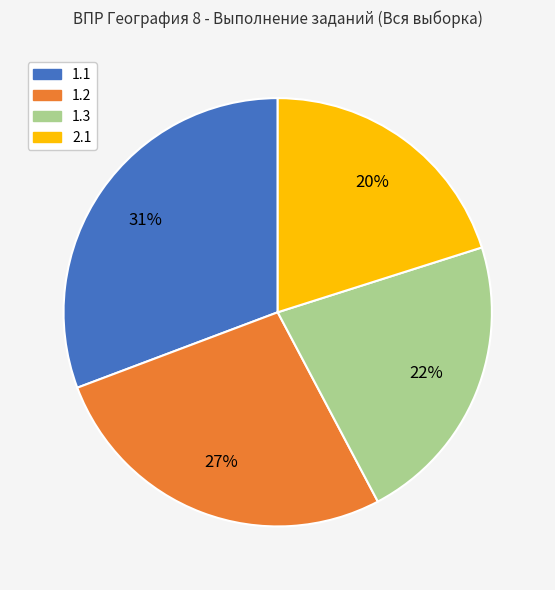

Which category has the smallest portion of the pie?

2.1